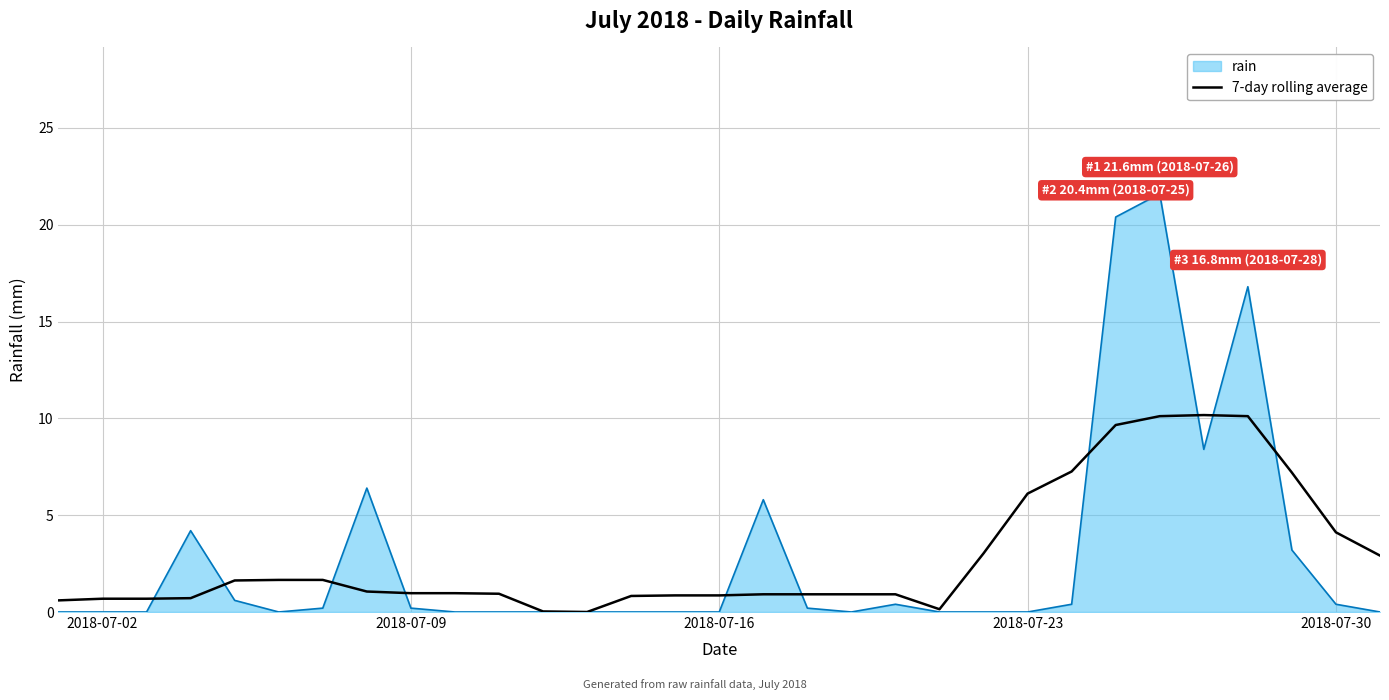

List the series in order of their peak value, highest first.

rain, 7-day rolling average